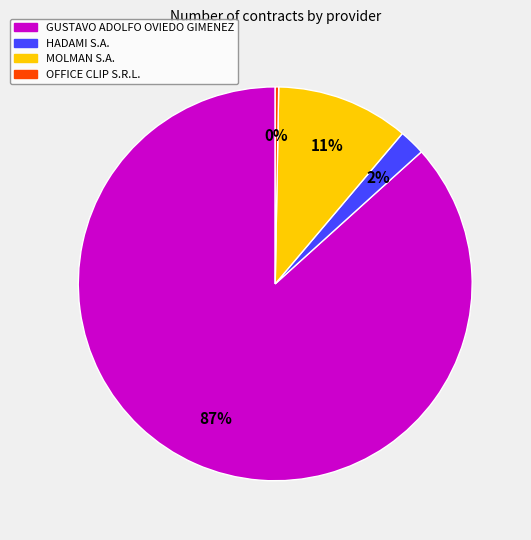

To the nearest percent, what percentage of the pie is MOLMAN S.A.?

11%